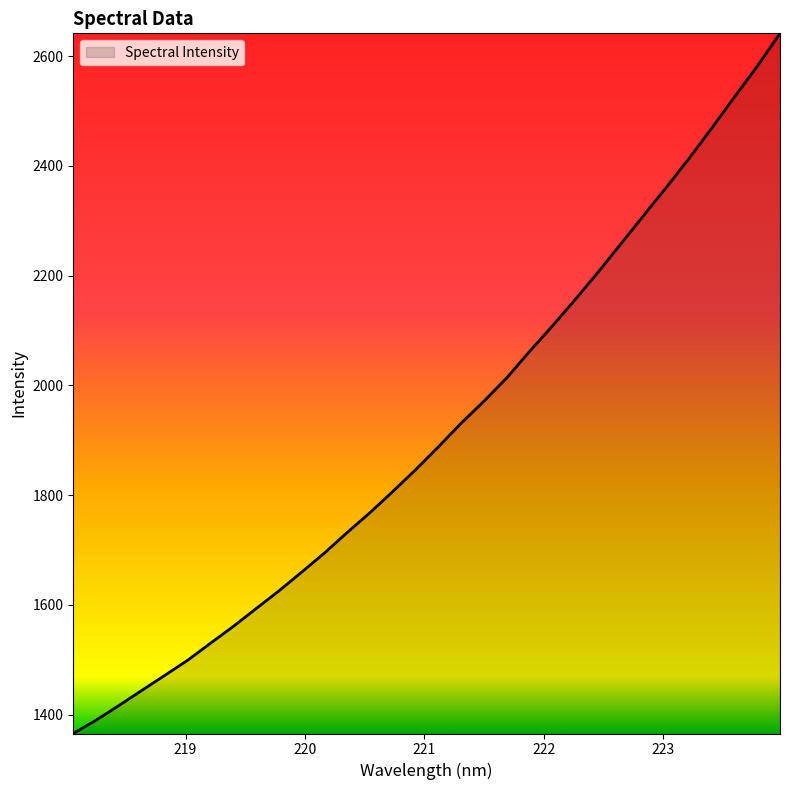

What is the minimum value shown in the chart?

1365.5